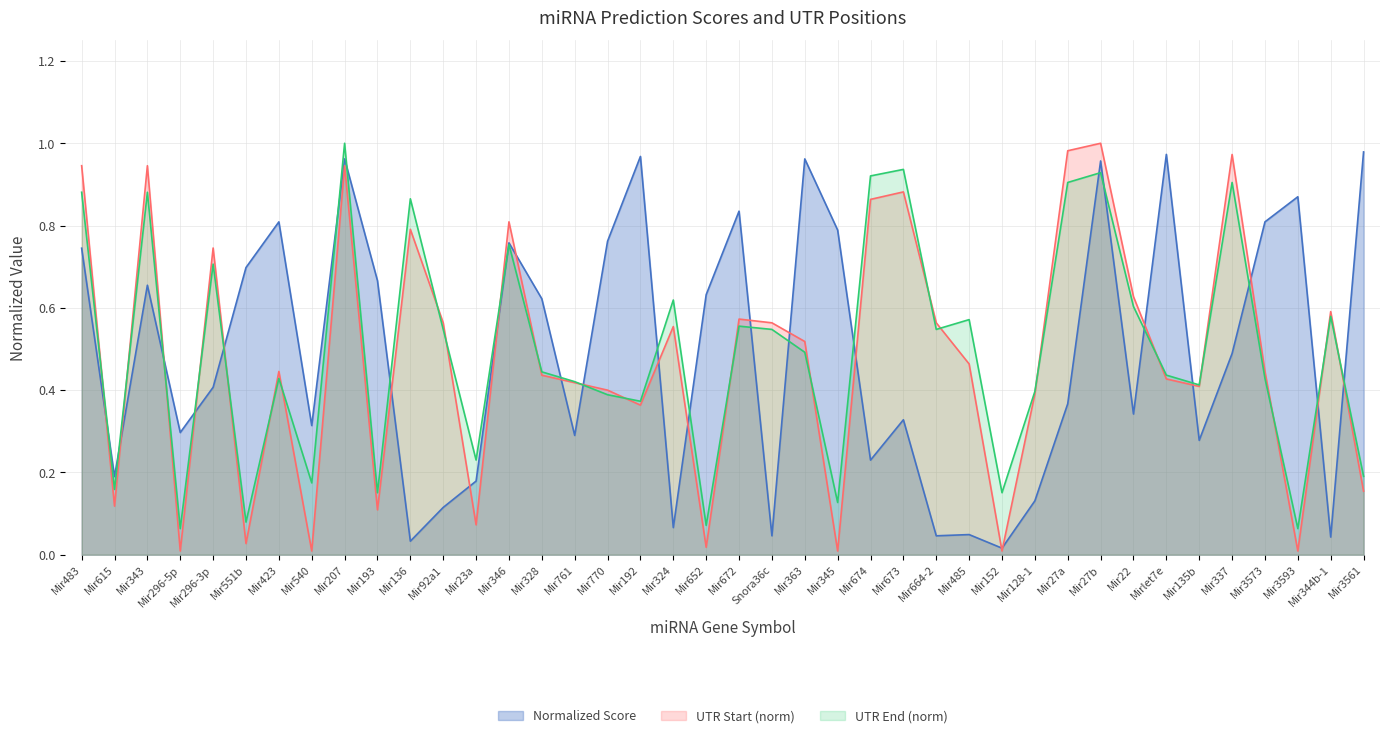

What is the spread (max minus min) of values at Mir152?

0.1